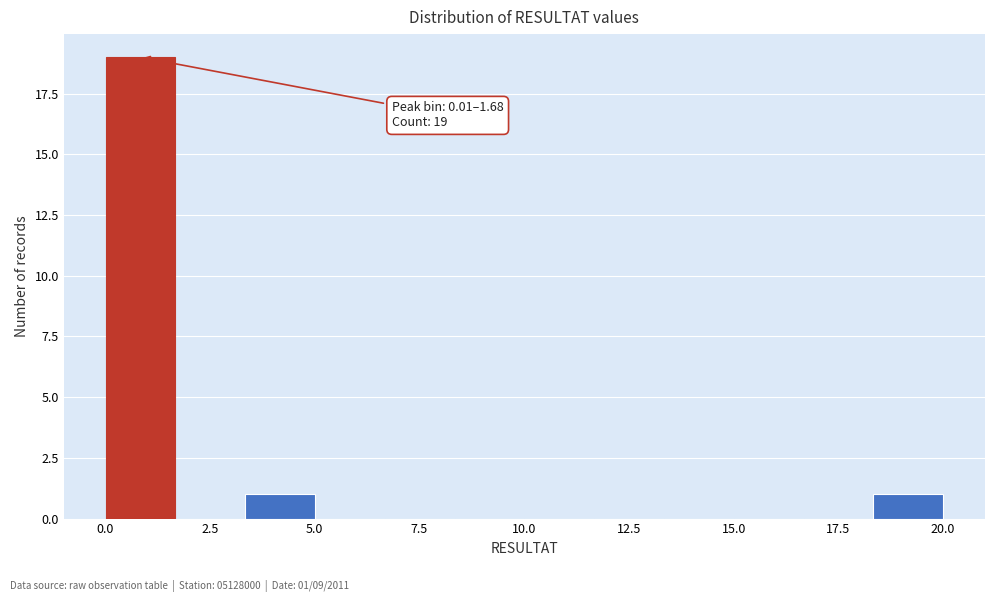

Read against the x-axis, roughly where is the centre of the tallest bar?

1.0